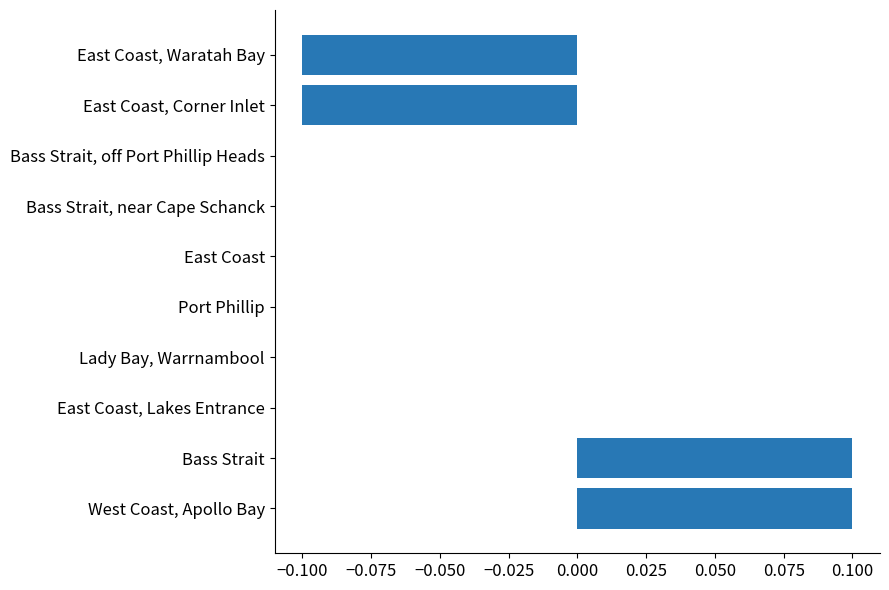

The value at Port Phillip is -0.1. True or false?

False